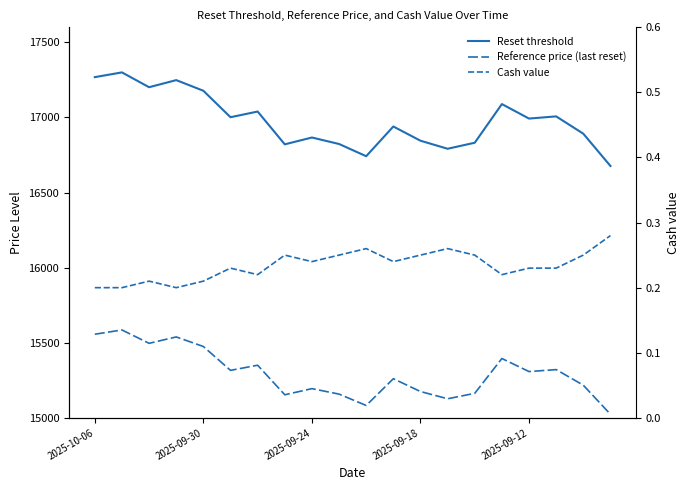

What is the average value of the Reference price (last reset) series?

15295.0